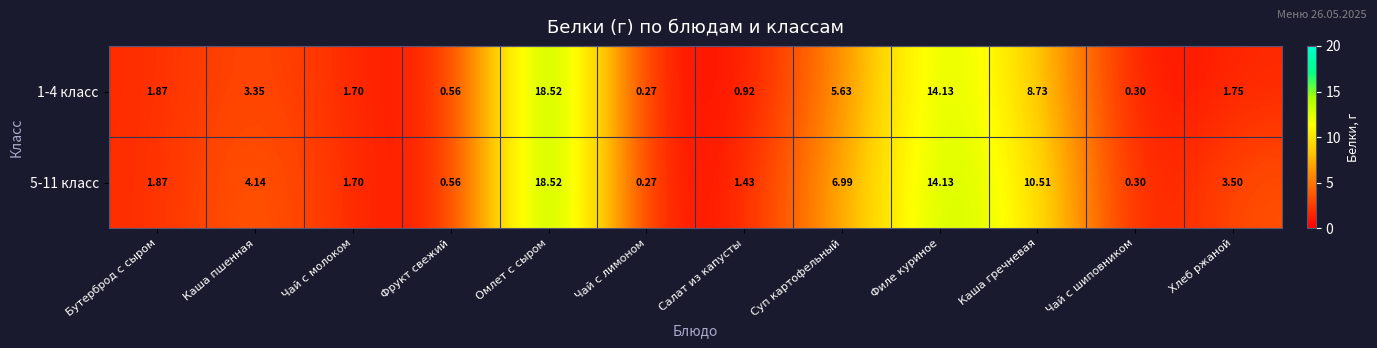

At which category is the sum across all series the highest?

Омлет с сыром